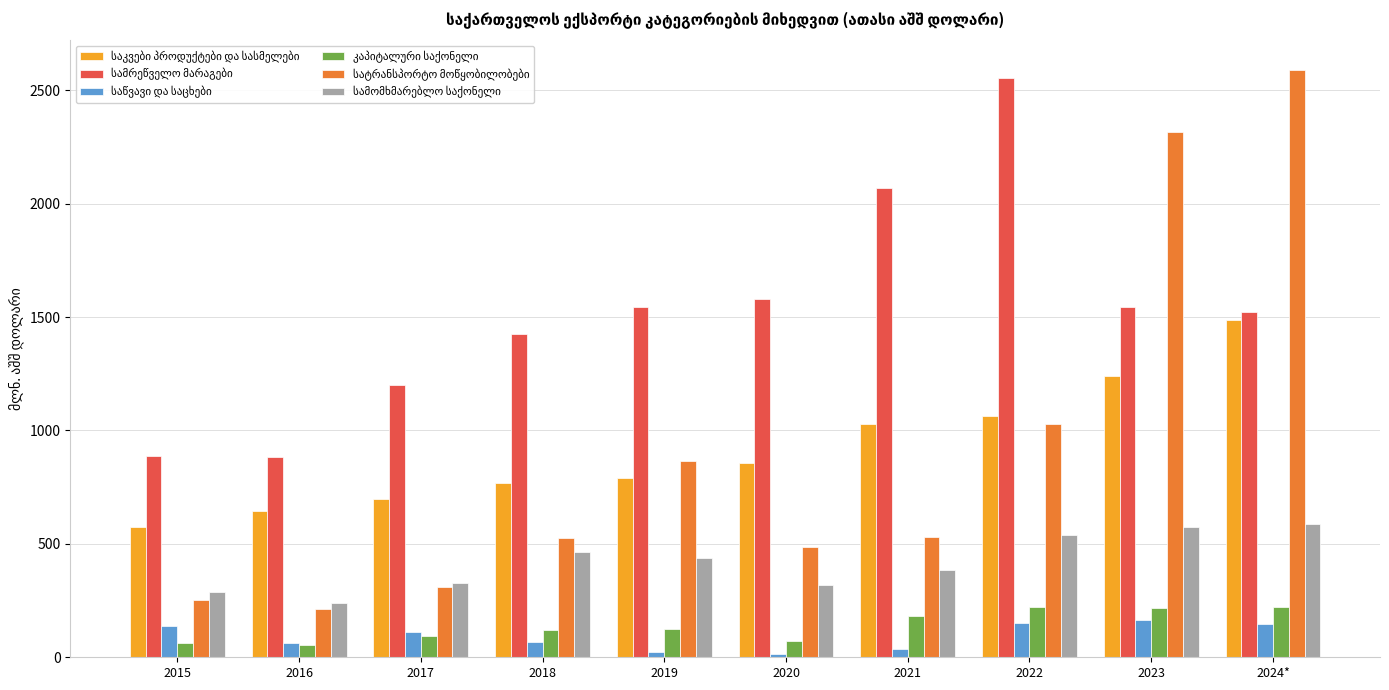

What is the smallest value displayed?

16.5